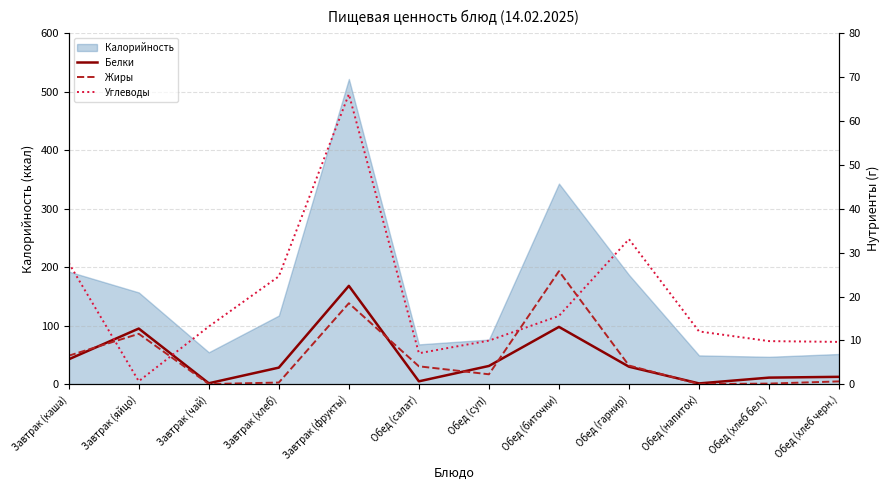

Between which two adjacent categories do Углеводы and Жиры first intersect?

Завтрак (каша) and Завтрак (яйцо)